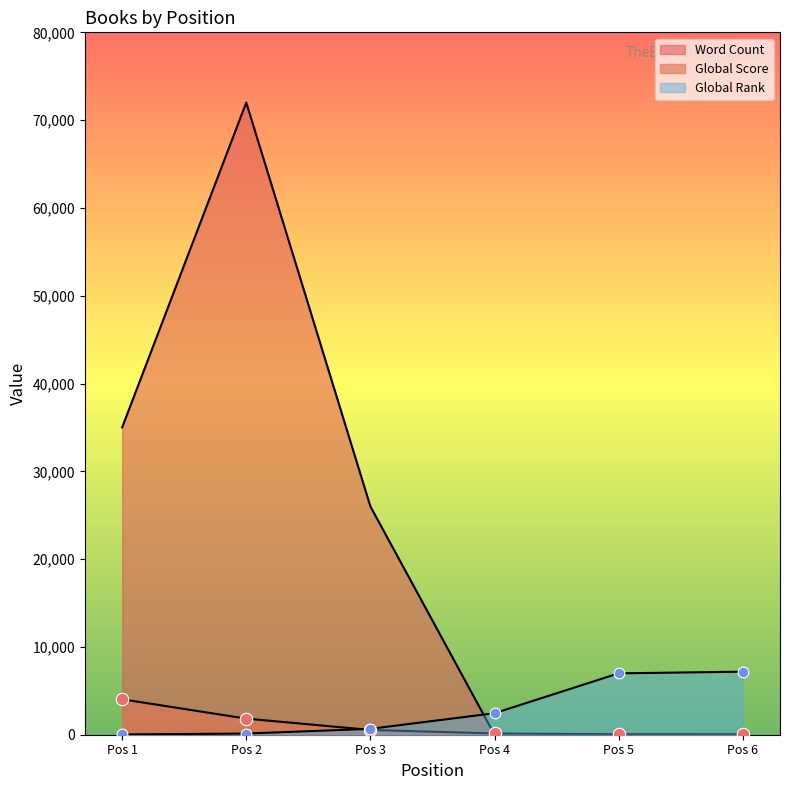

What is the total value across all series at Pos 3?

27211